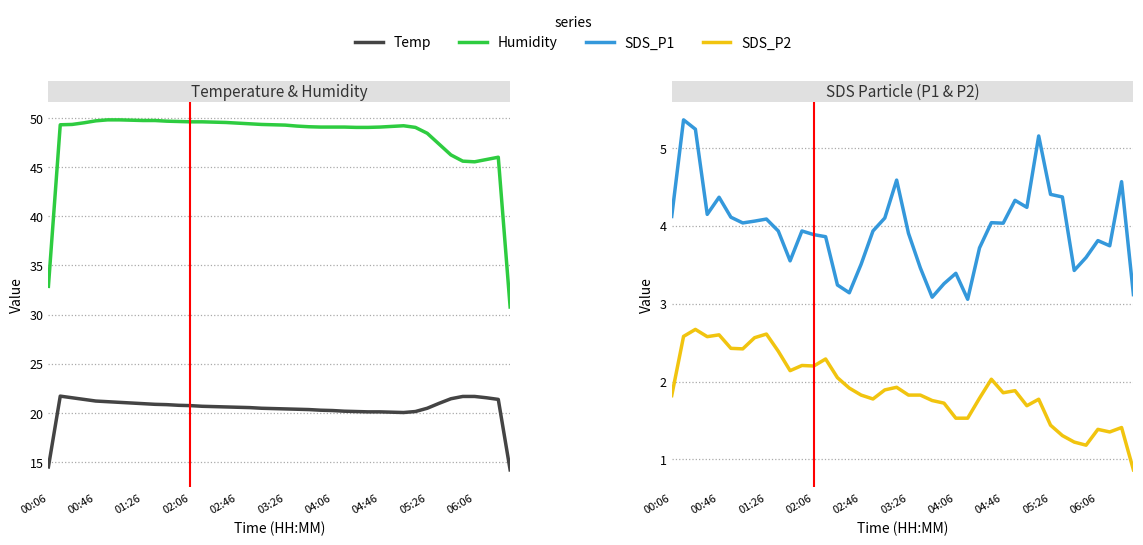

True or false: SDS_P2 has more than 0 interior local peaks.

True